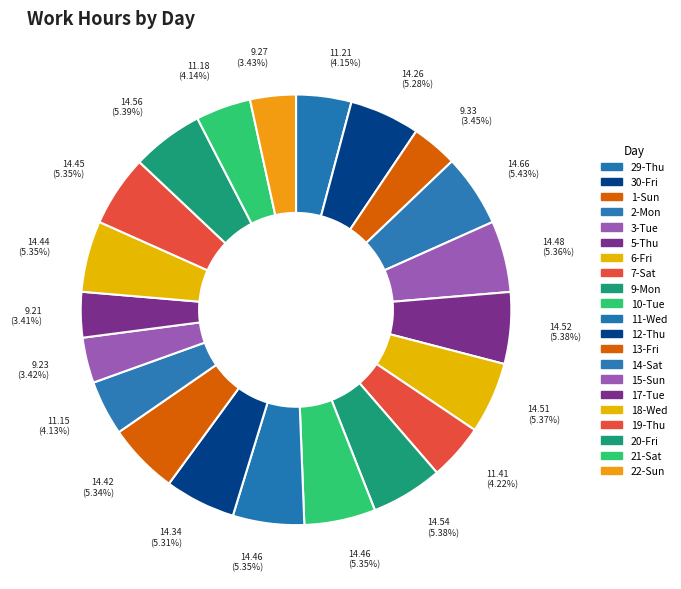

What is the ratio of the value at 29-Thu to the value at 2-Mon?

0.8